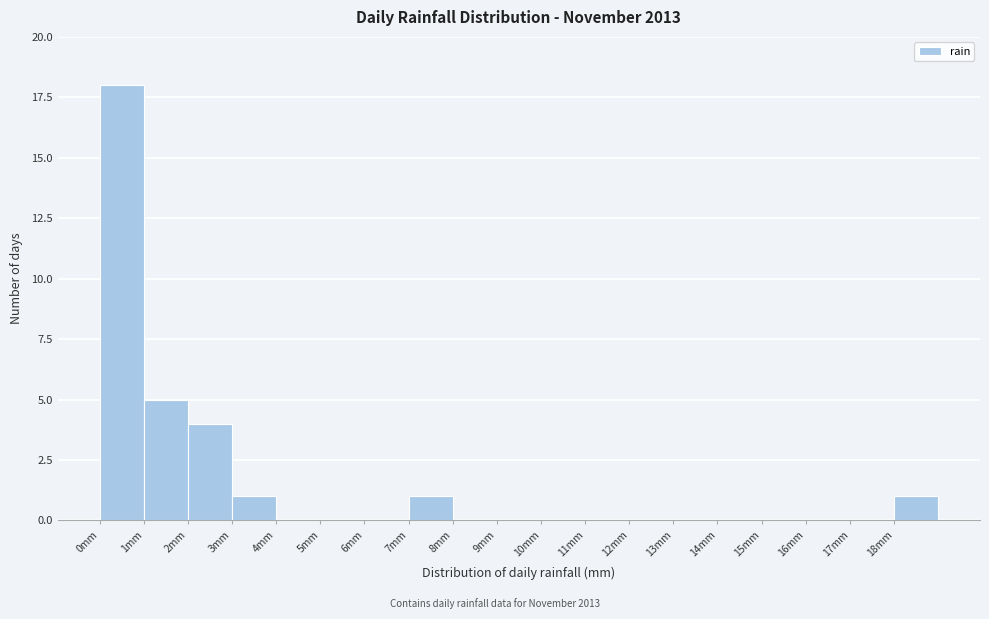

Reading left to right, list every bar in this chart as the range it spans on the x-axis followed by its height. The values are not printed on the chart, so give them approximately, as read against the axis.

0 to 1: 18
1 to 2: 5
2 to 3: 4
3 to 4: 1
4 to 5: 0
5 to 6: 0
6 to 7: 0
7 to 8: 1
8 to 9: 0
9 to 10: 0
10 to 11: 0
11 to 12: 0
12 to 13: 0
13 to 14: 0
14 to 15: 0
15 to 16: 0
16 to 17: 0
17 to 18: 0
18 to 19: 1